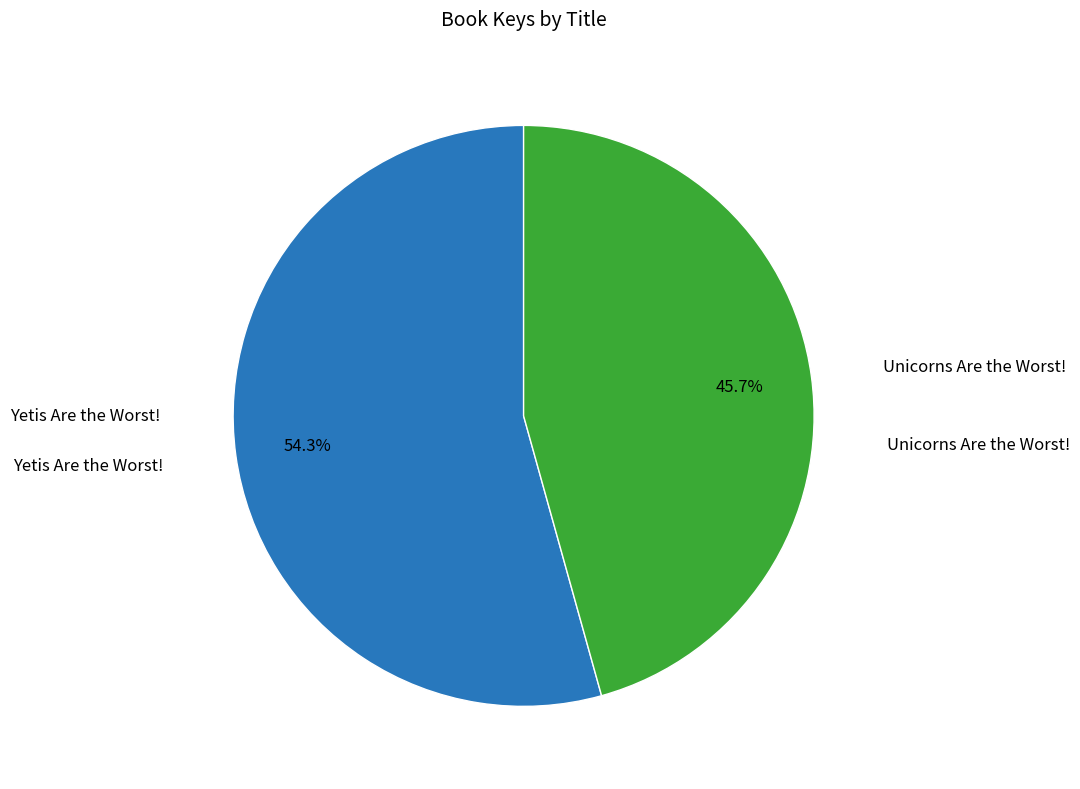

Is there a majority slice in this chart?

Yes